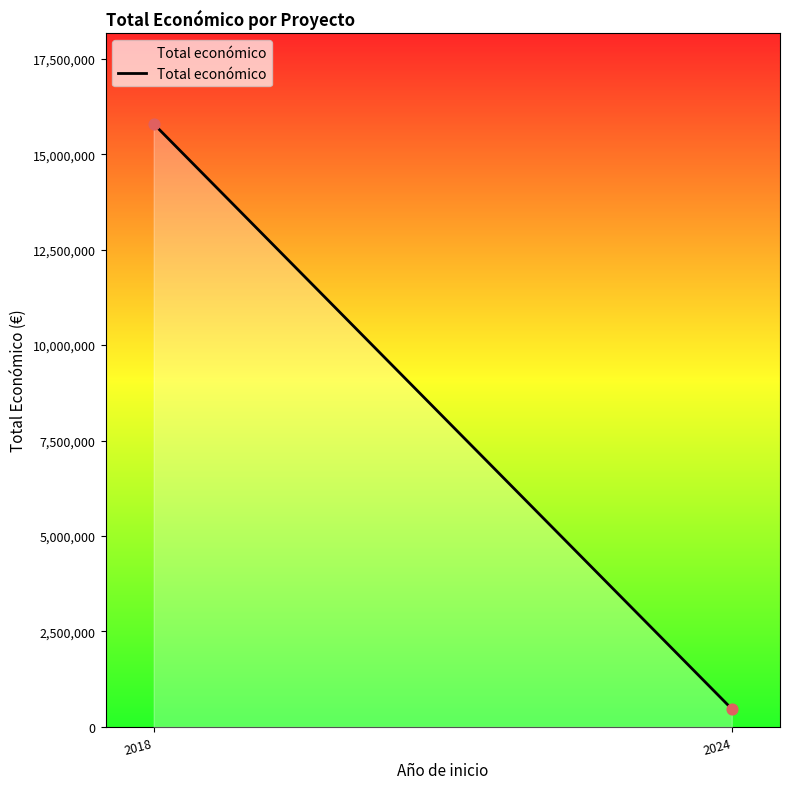

What is the average Y value?

8131773